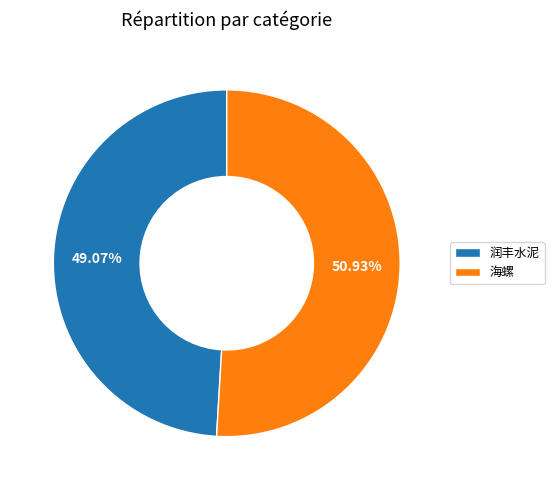

Rank the categories by value from highest to lowest.

海螺, 润丰水泥